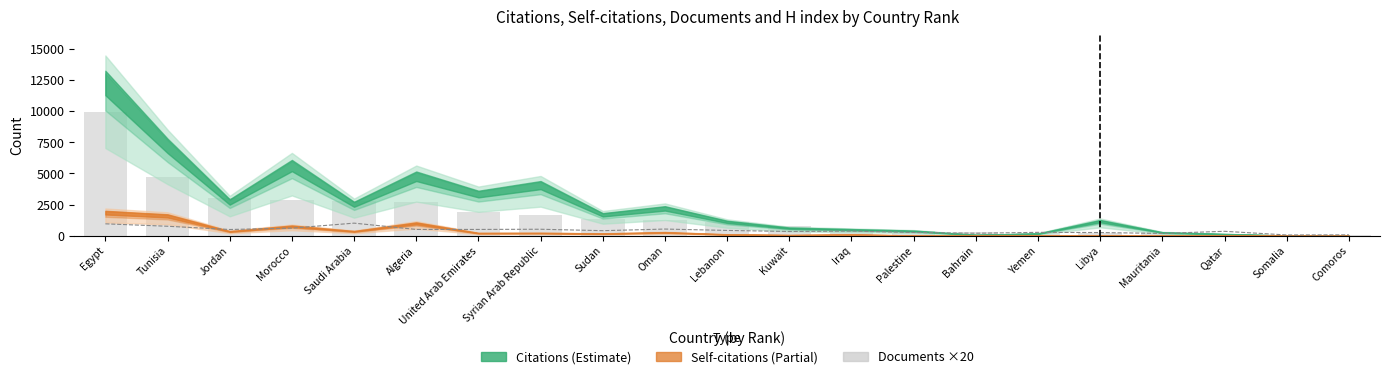

Does the chart contain stacked bars?

No